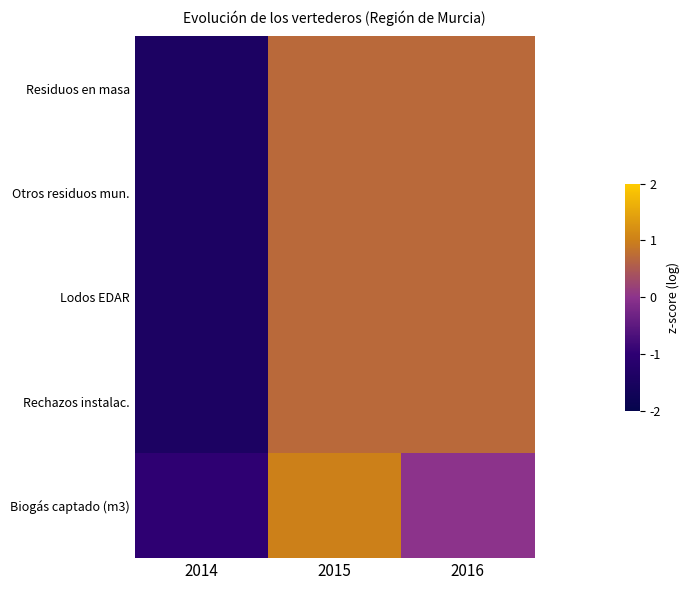

Between 2014 and 2016, which is larger?

2016